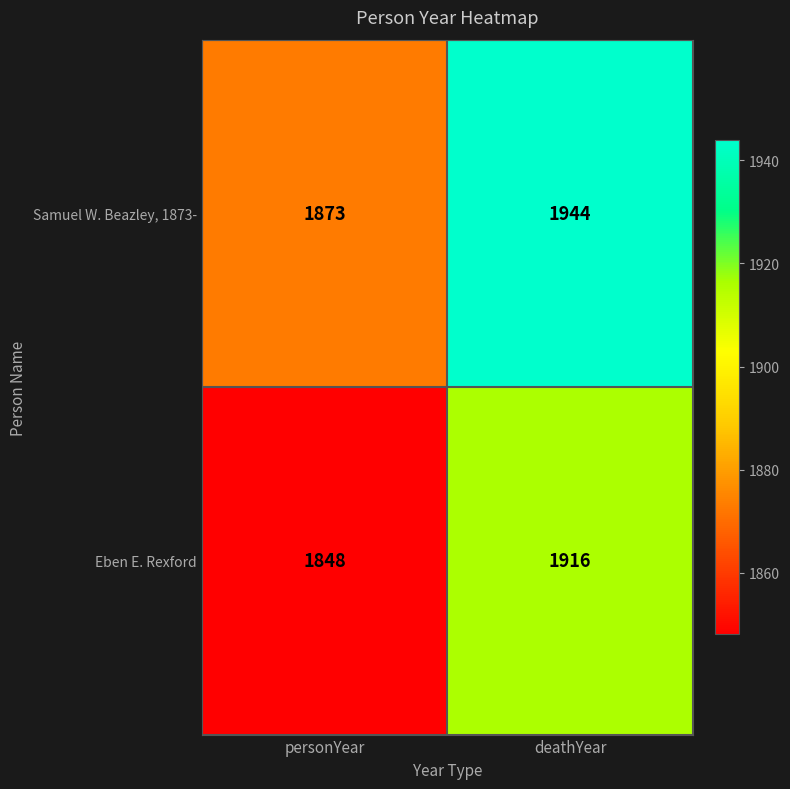

Reading left to right, list all the values displayed in this chart.

Samuel W. Beazley, 1873-: personYear=1873	deathYear=1944
Eben E. Rexford: personYear=1848	deathYear=1916